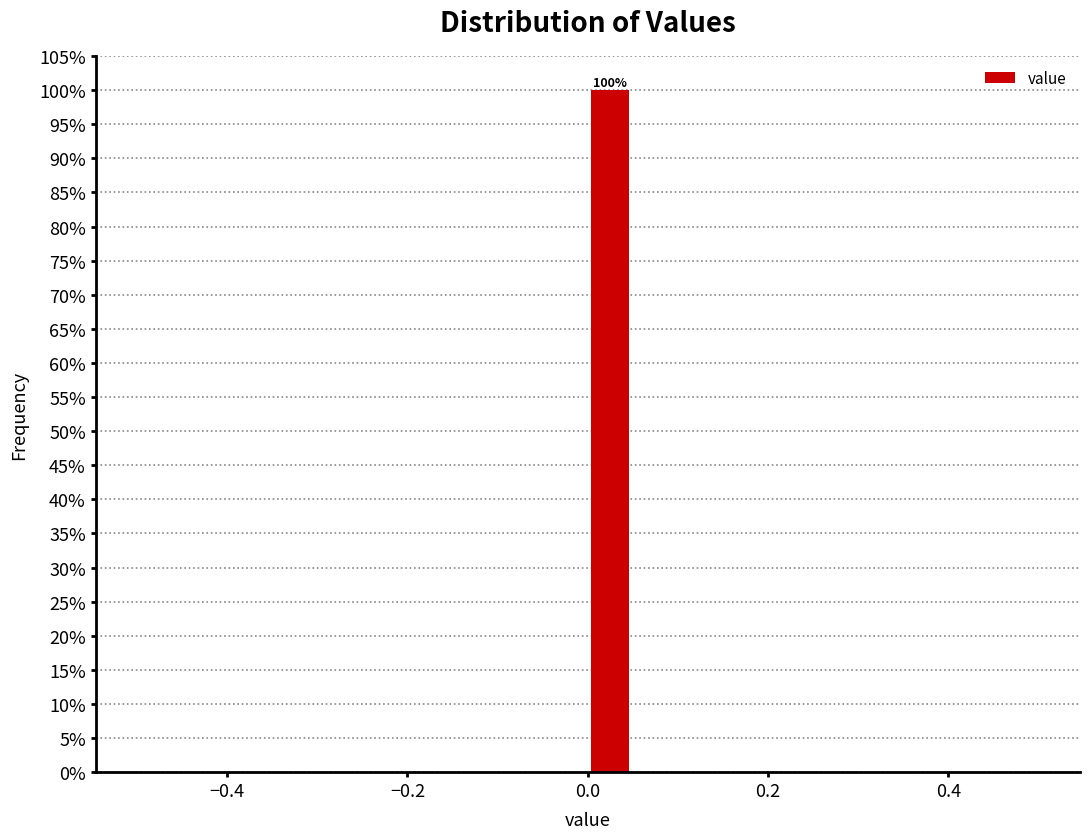

Around what value on the x-axis is the tallest bar? Give the approximate position of its centre, as read against the axis.

0.02